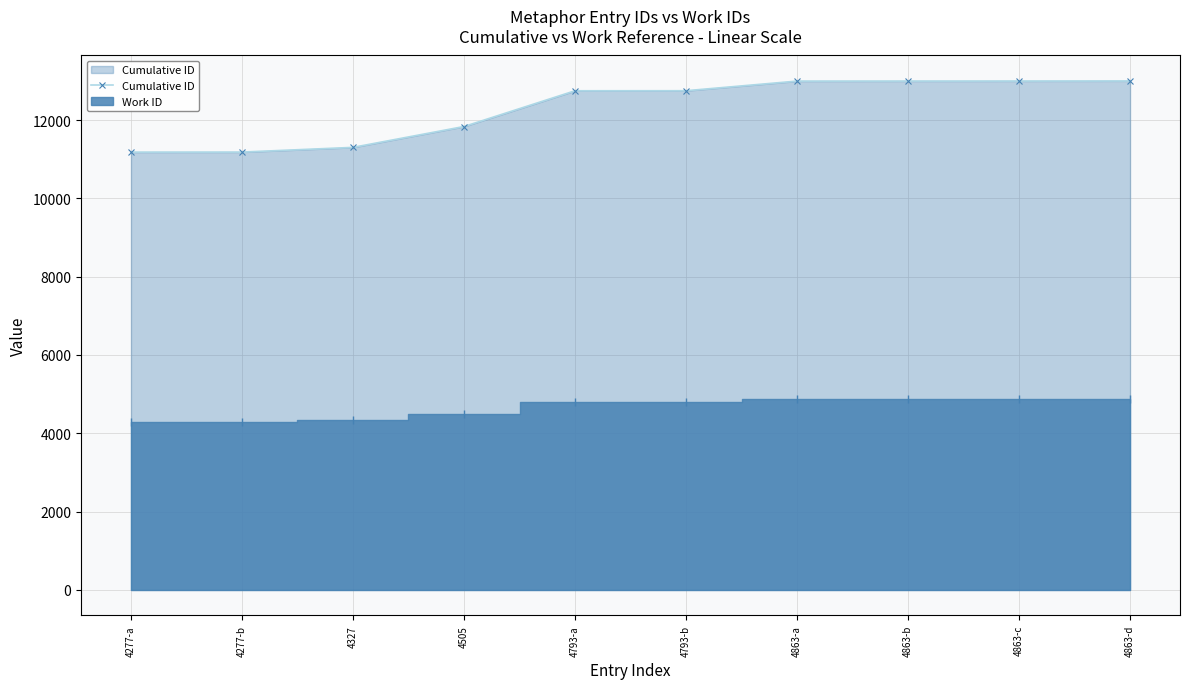

Reading left to right, transcribe all the data shown in this chart.

4277-a=11181	4277-b=11182	4327=11302	4505=11835	4793-a=12748	4793-b=12749	4863-a=12995	4863-b=12996	4863-c=12997	4863-d=12999